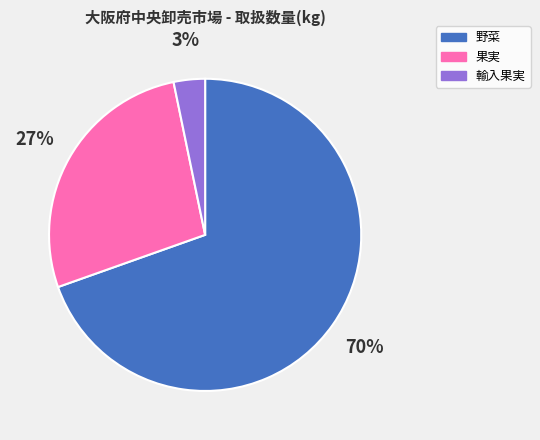

Do 野菜 and 果実 together represent more than half of the pie?

Yes